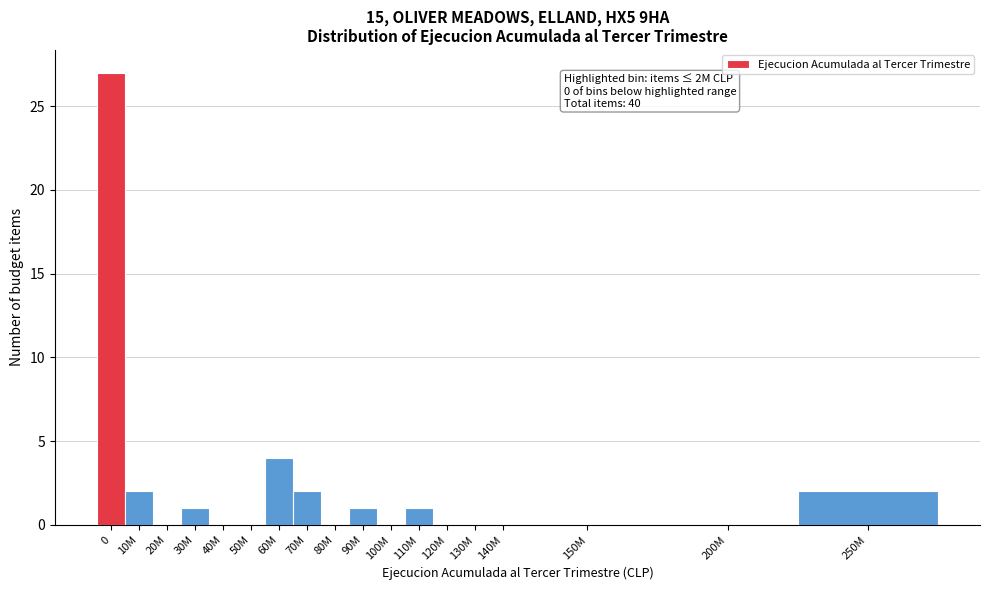

Reading left to right, list all the values displayed in this chart.

0=27	10M=2	20M=0	30M=1	40M=0	50M=0	60M=4	70M=2	80M=0	90M=1	100M=0	110M=1	120M=0	130M=0	140M=0	150M=0	200M=0	250M=2